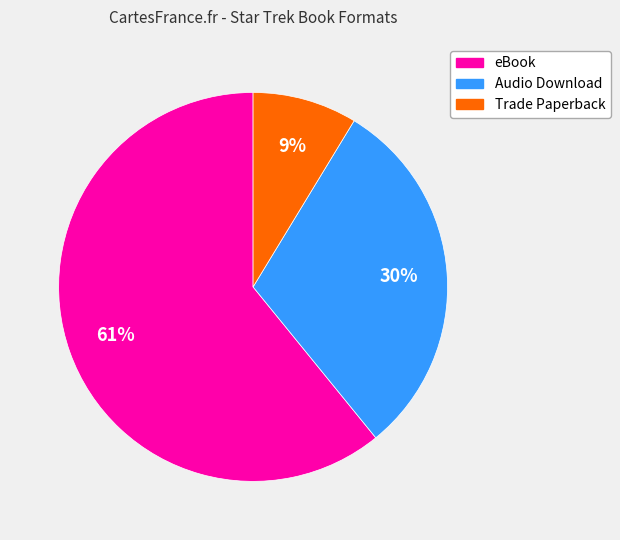

Do Trade Paperback and eBook together represent more than half of the pie?

Yes